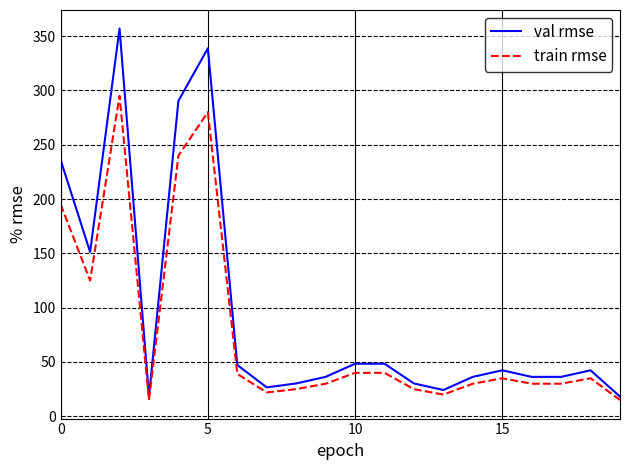

How many lines are shown in the chart?

2